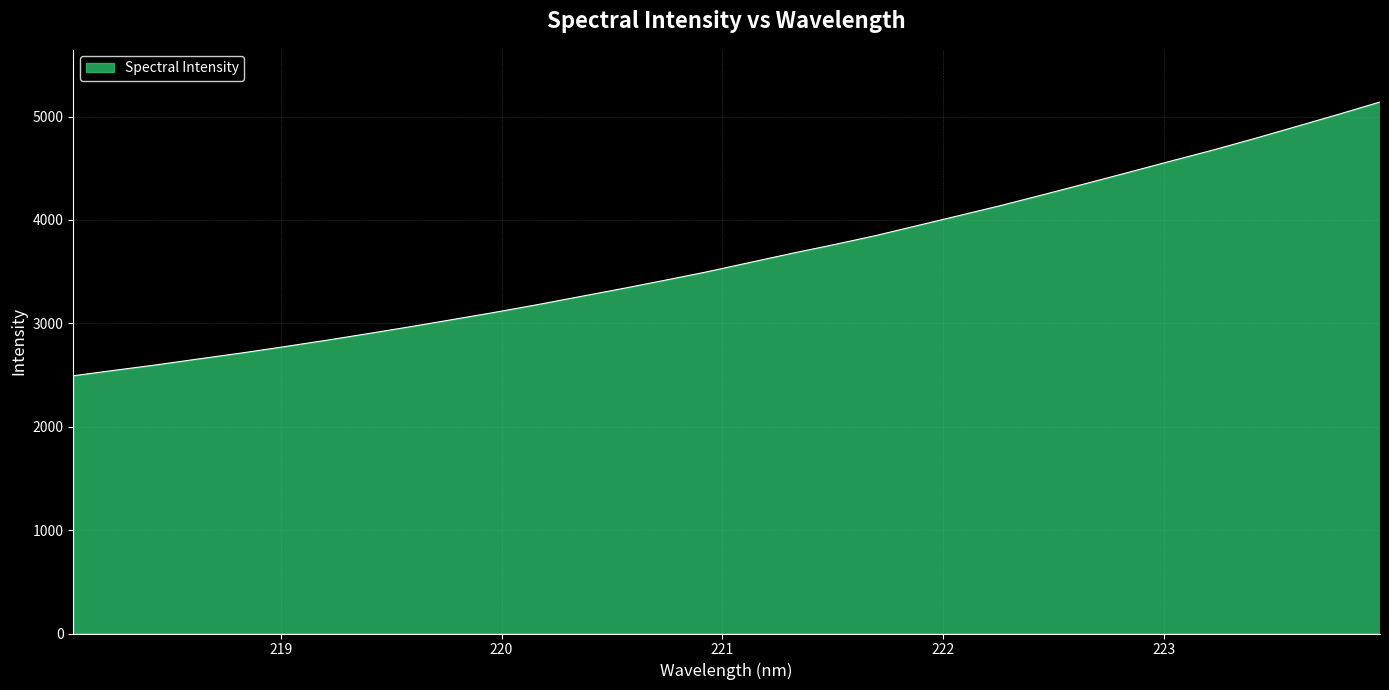

What is the greatest value displayed?

5140.8